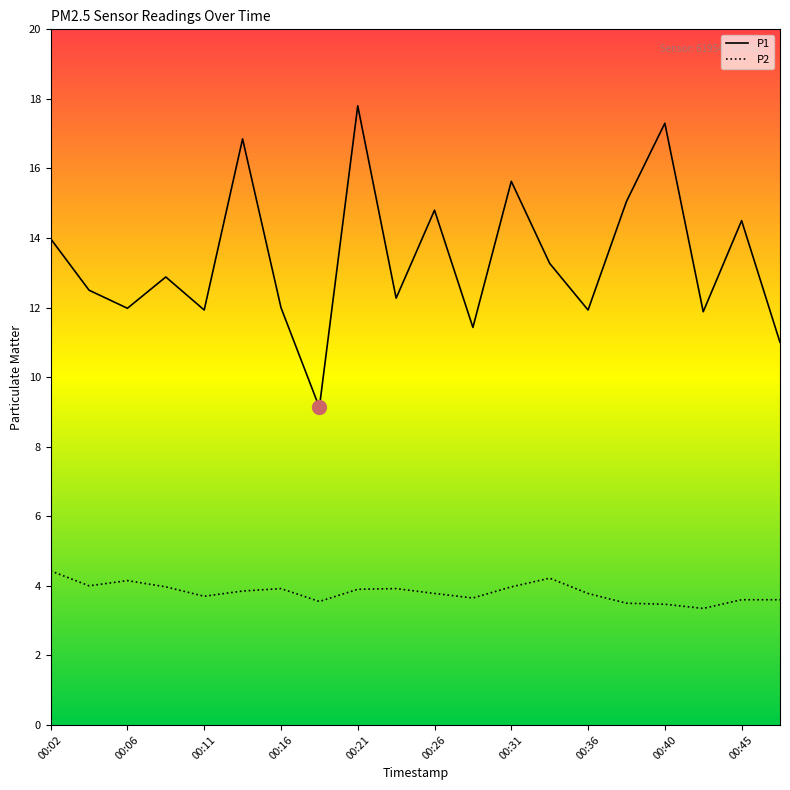

True or false: P2 has more than 0 interior local peaks.

True